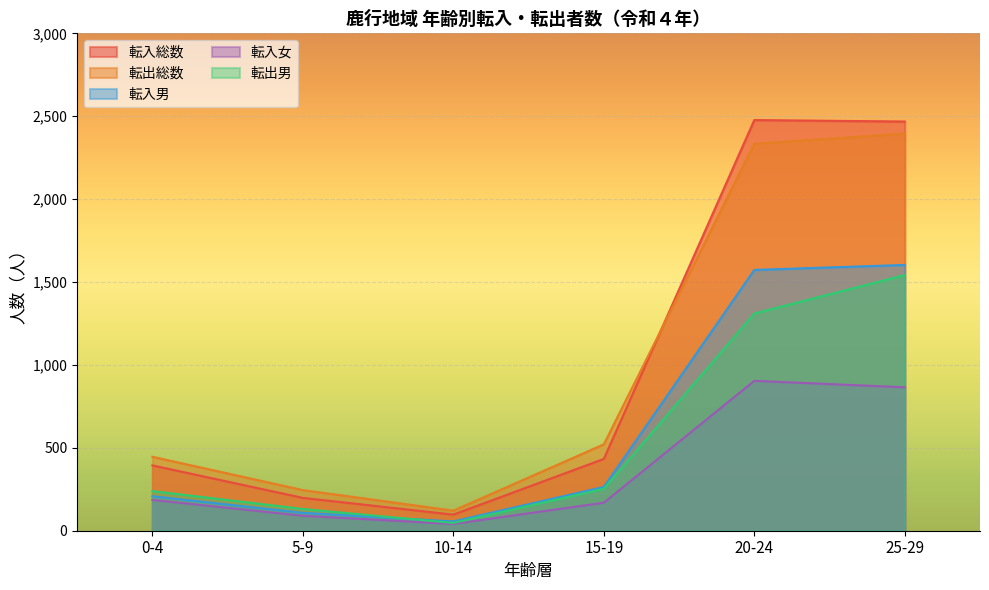

Count the number of categories in the chart.

6